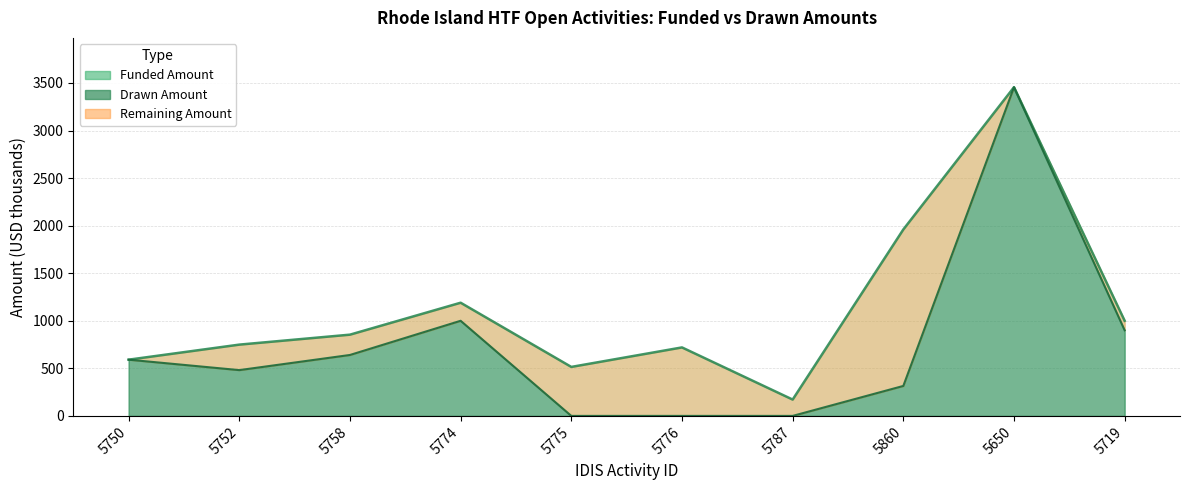

Reading right to left, list all the values displayed in this chart.

Funded Amount: 5719=1000.0	5650=3455.6	5860=1960.0	5787=171.8	5776=720.0	5775=515.0	5774=1189.9	5758=854.1	5752=749.4	5750=591.1
Drawn Amount: 5719=900.0	5650=3455.6	5860=315.0	5787=0.0	5776=0.0	5775=0.0	5774=1000.0	5758=640.6	5752=481.3	5750=591.1